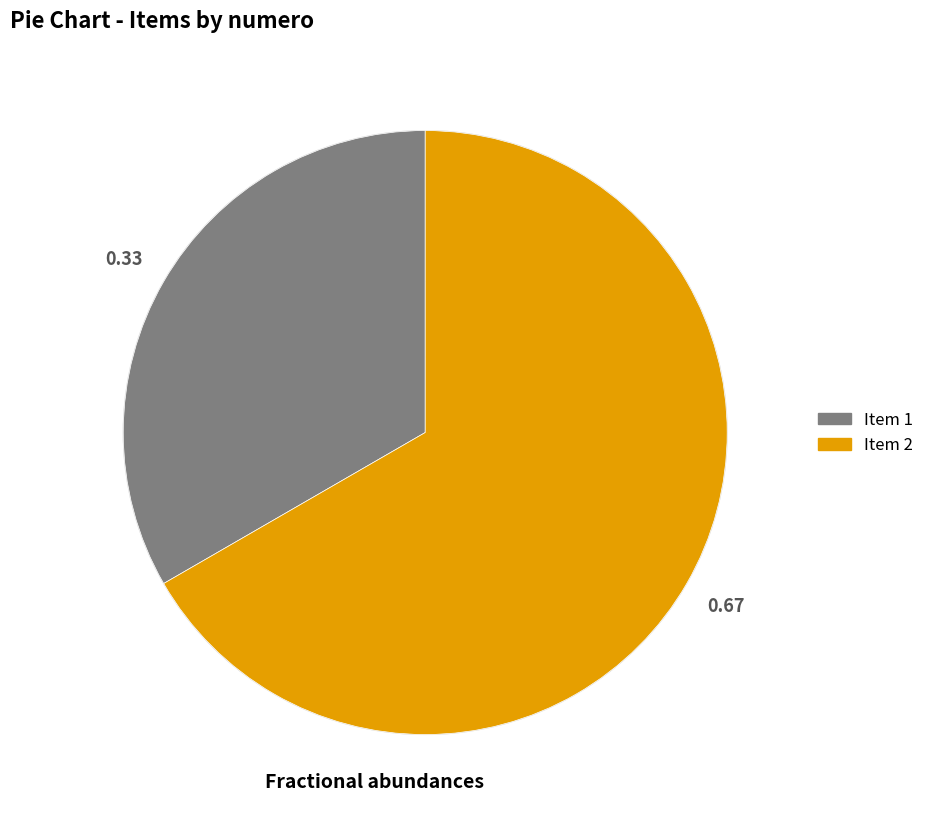

Does any single category account for the majority?

Yes